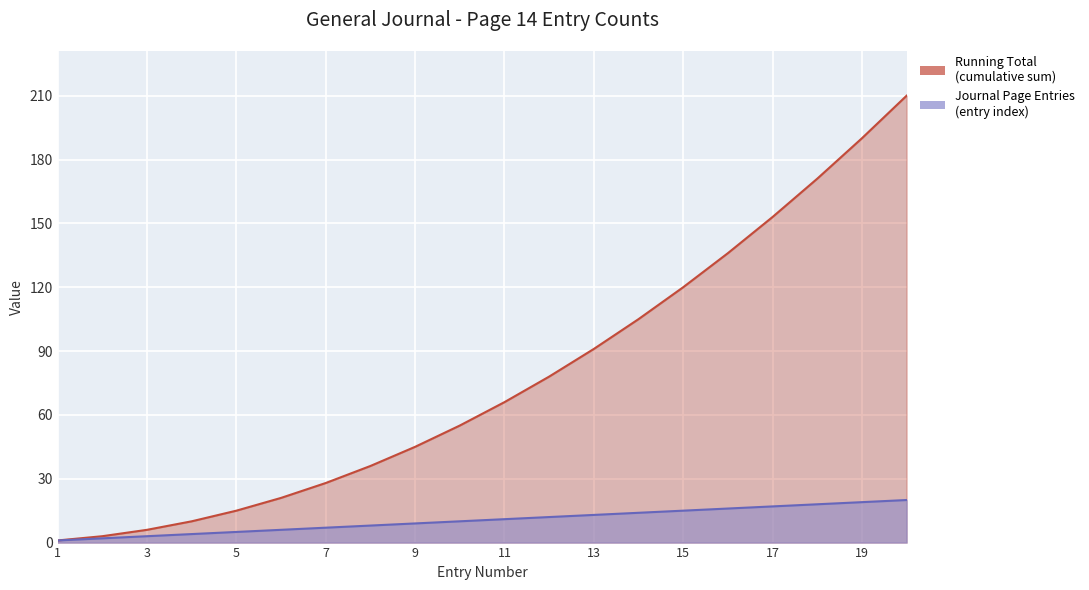

True or false: Running Total and Journal Page Entries cross at least once.

False